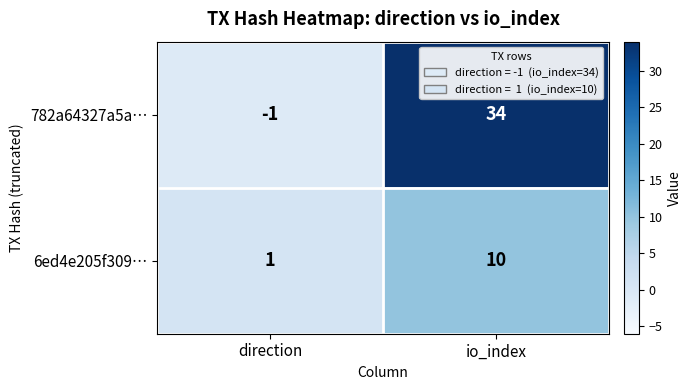

List the labels in order of 782a64327a5a… value, smallest first.

direction, io_index